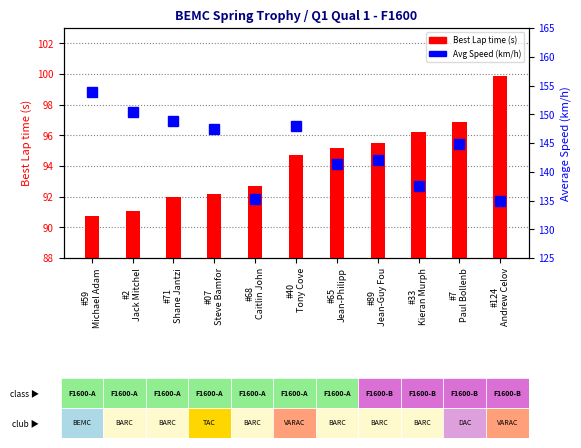

At which category does the chart reach its peak across all series?

#59
Michael Adam